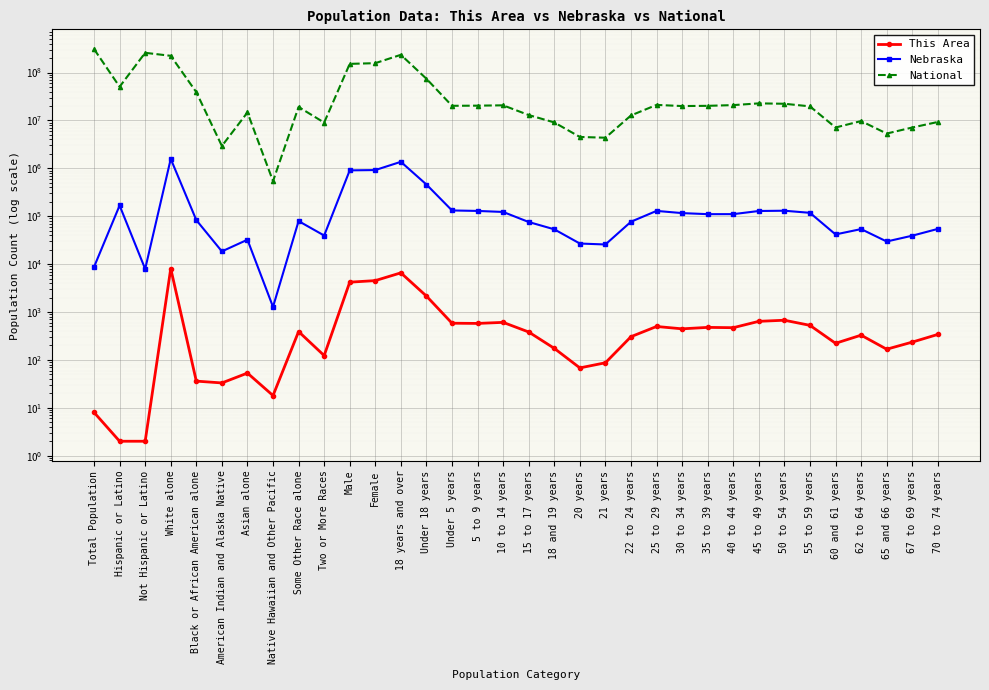

Which series has the widest spread of values?

National